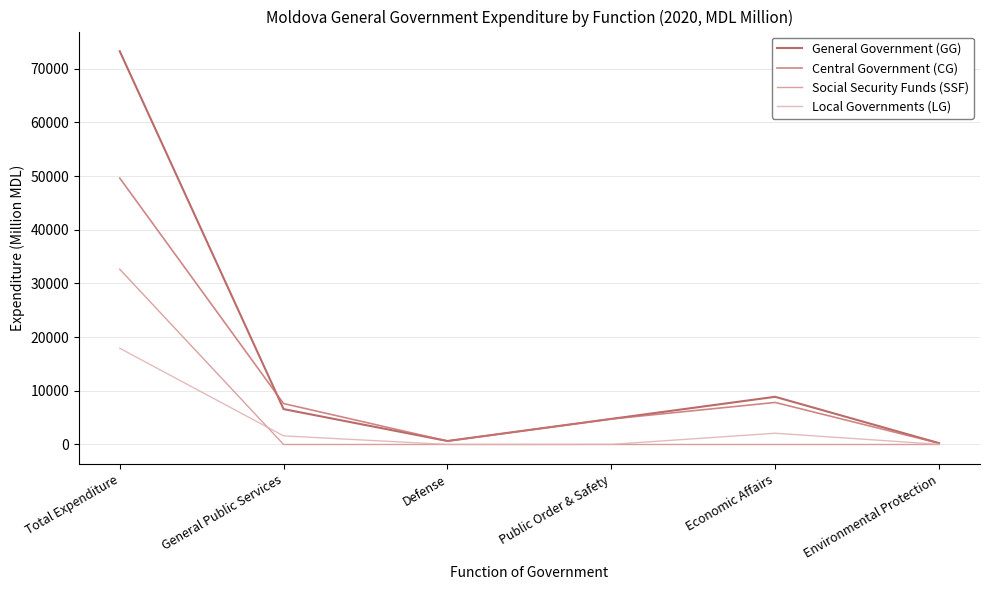

Rank the series by their average value, from lowest to highest.

Local Governments (LG), Social Security Funds (SSF), Central Government (CG), General Government (GG)